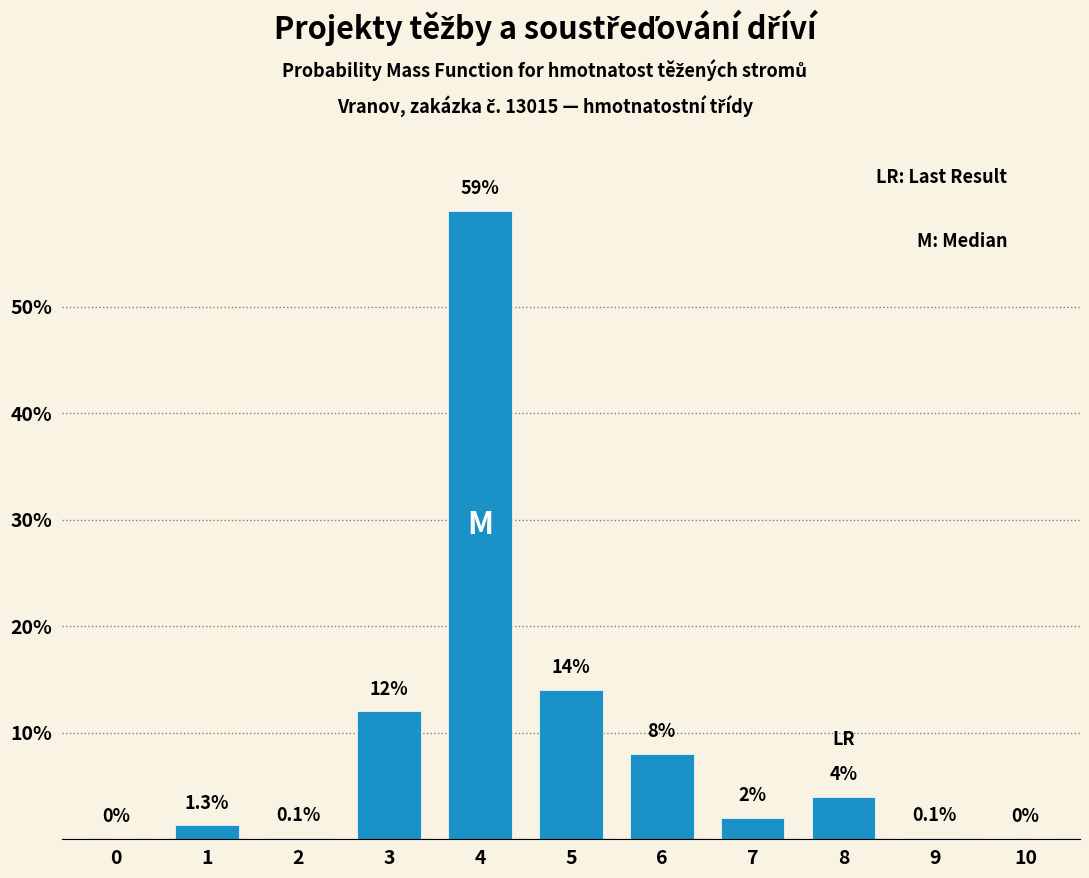

Reading left to right, extract all data points from this chart.

0=0.0	1=1.3	2=0.1	3=12.0	4=59.0	5=14.0	6=8.0	7=2.0	8=4.0	9=0.1	10=0.0